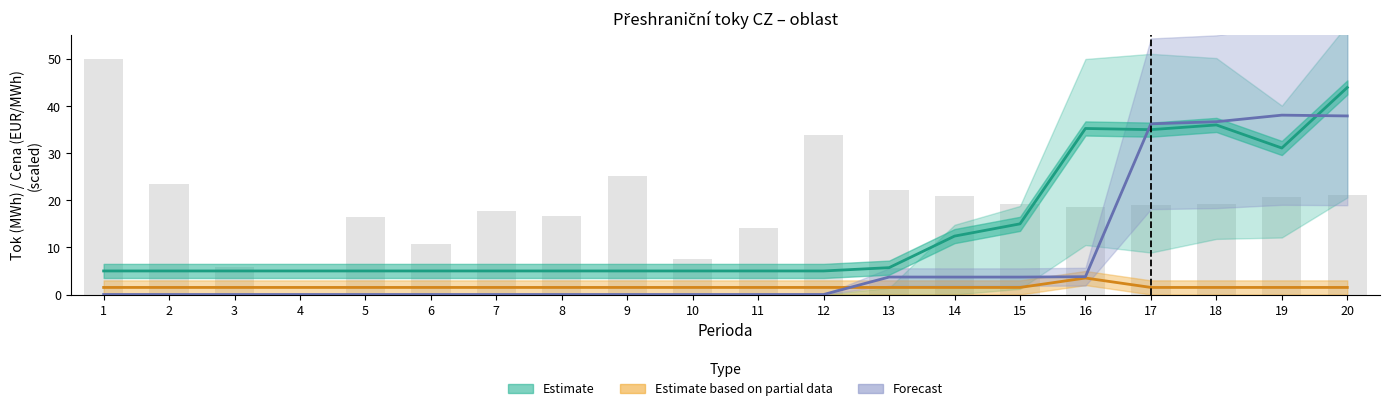

Read the Estimate value at 3.

5.0